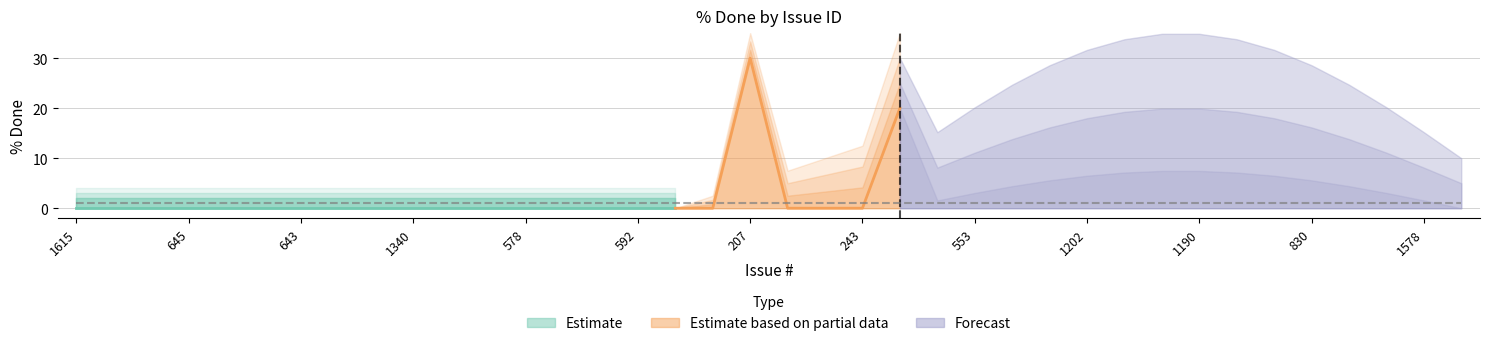

What position from the right is 578?

26